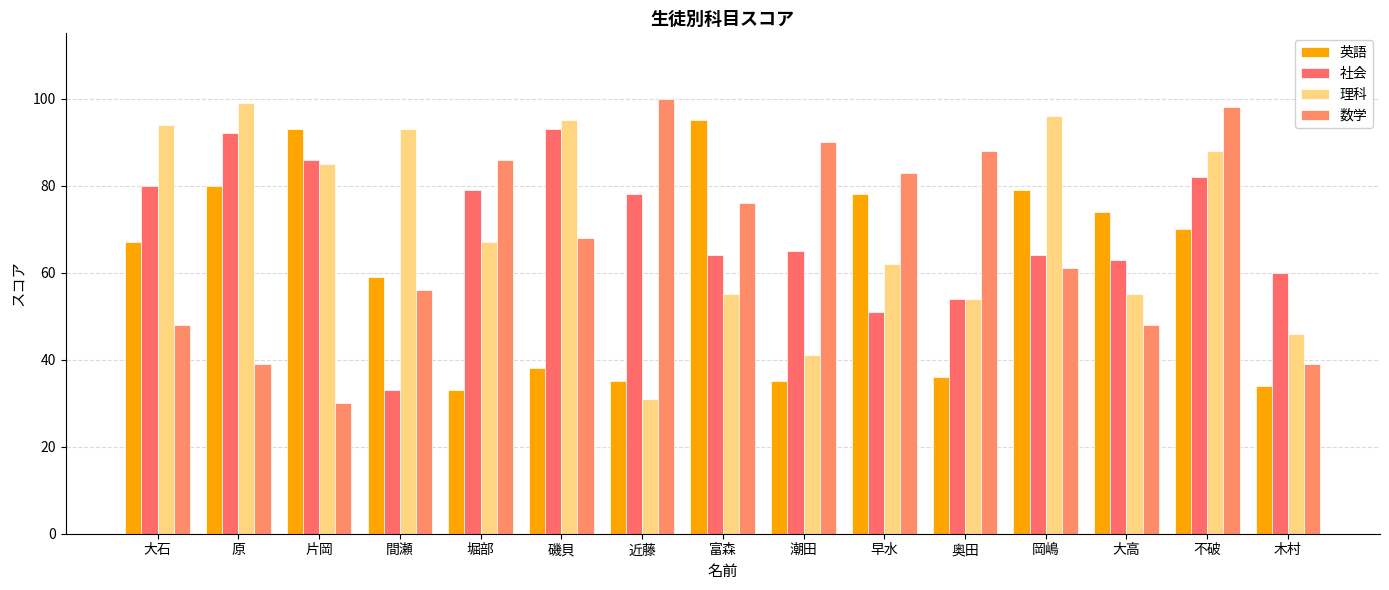

What is the difference between the 数学 values at 間瀬 and 原?

17